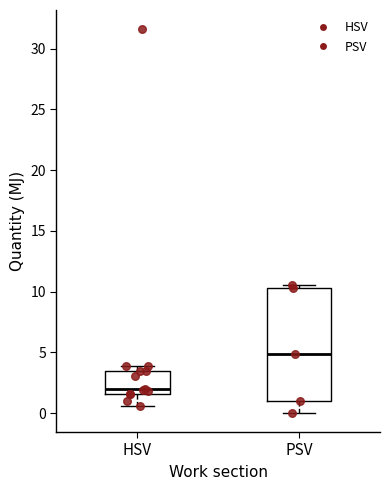

Reading left to right, transcribe this box plot: for each box, give where its median line is, the range the box spans, and where its two whiskers end, as read against the y-axis. The values are not printed on the chart, so give them approximately, as read against the axis.

HSV: median 2.0, box 1.5 to 3.5, whiskers 0.5 to 4.0
PSV: median 5.0, box 1.0 to 10.5, whiskers 0.0 to 10.5 (just above the box's upper edge)